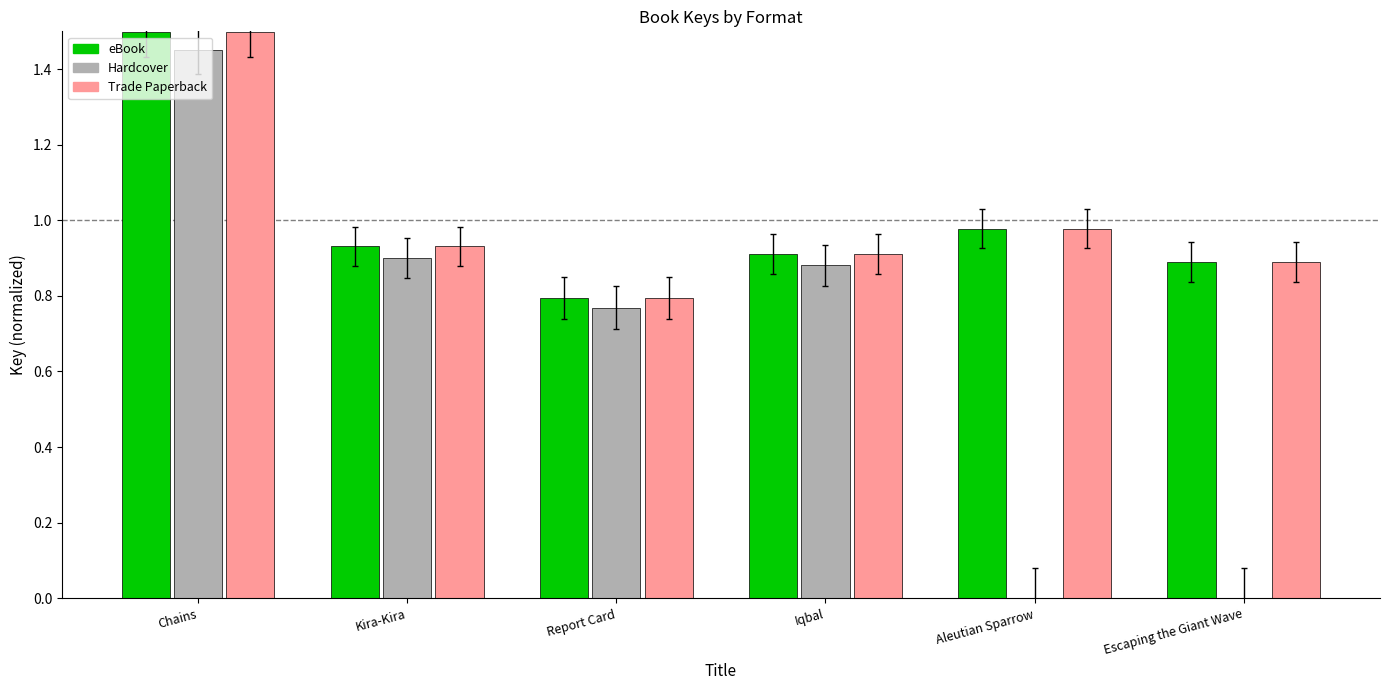

At which category is the sum across all series the highest?

Chains